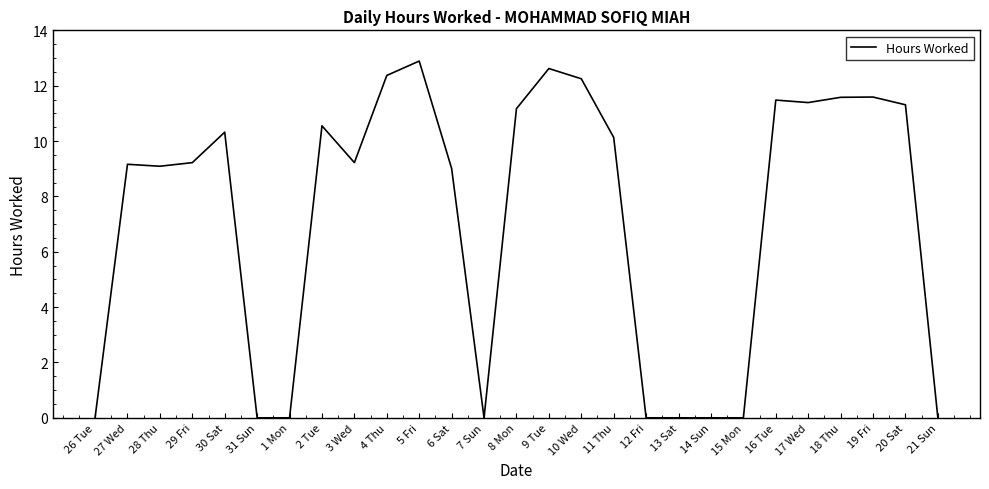

What is the ratio of the value at 29 Fri to the value at 3 Wed?

1.0